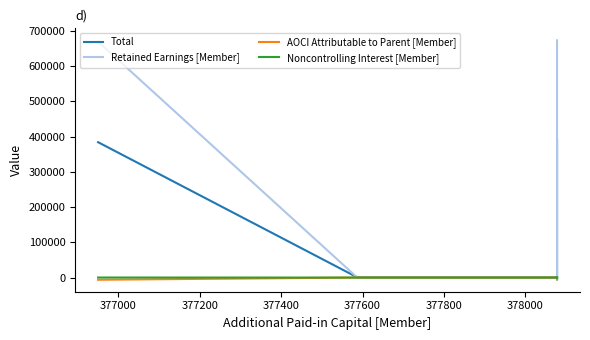

How many series are shown in this chart?

4